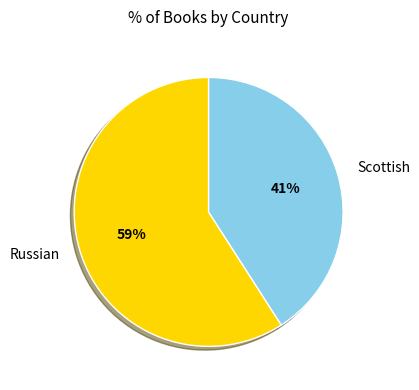

To the nearest percent, what is the average slice percentage?

50%